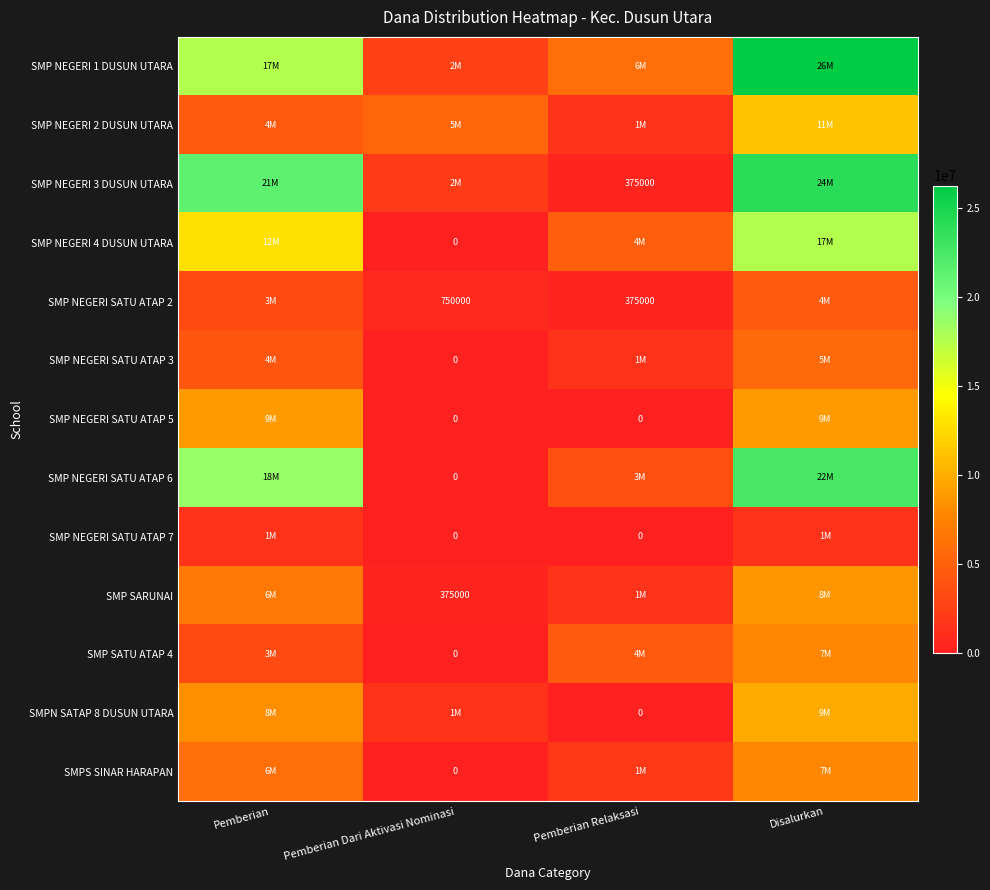

Is it true that SMP SARUNAI equals 98139 at Pemberian Dari Aktivasi Nominasi?

False